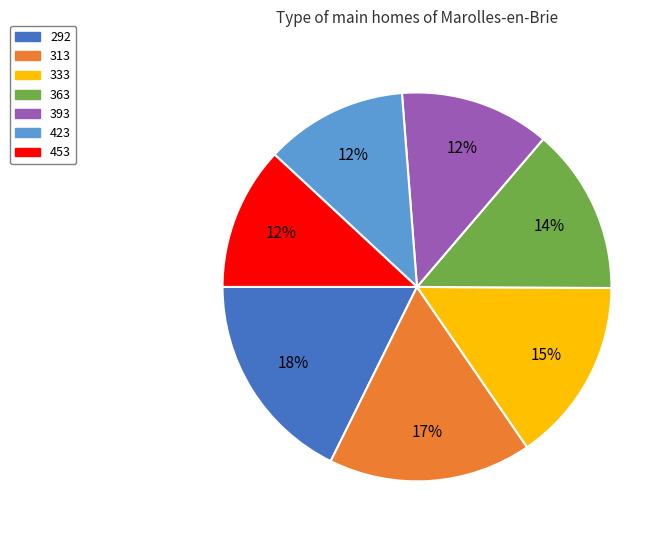

Is there a majority slice in this chart?

No